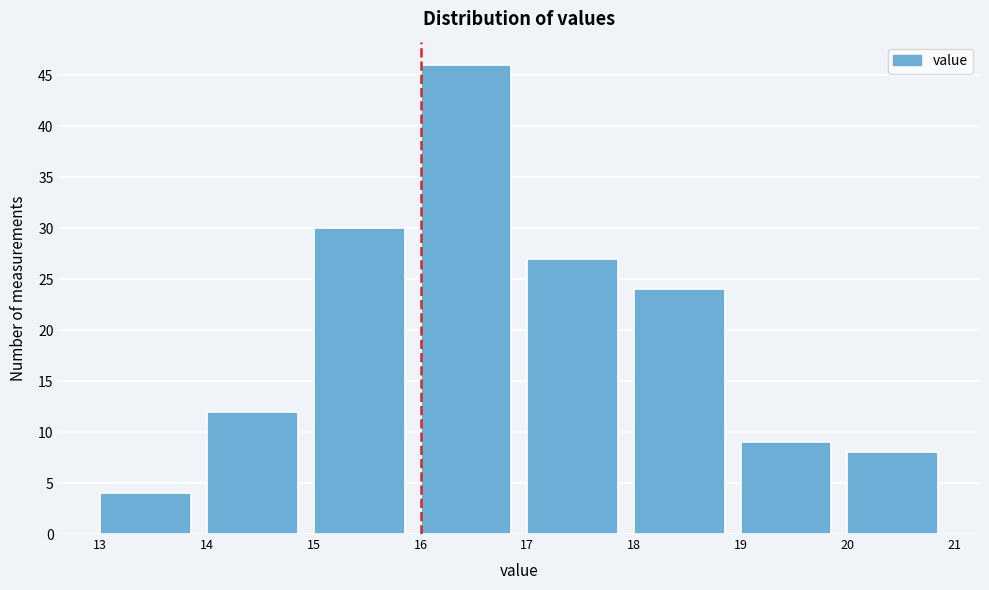

Reading left to right, list every bar in this chart as the range it spans on the x-axis followed by its height. The values are not printed on the chart, so give them approximately, as read against the axis.

13 to 14: 4
14 to 15: 12
15 to 16: 30
16 to 17: 46
17 to 18: 27
18 to 19: 24
19 to 20: 9
20 to 21: 8